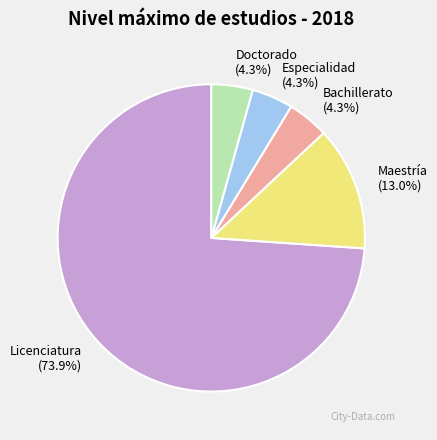

Which has a higher value, Doctorado (4.3%) or Maestría (13.0%)?

Maestría (13.0%)